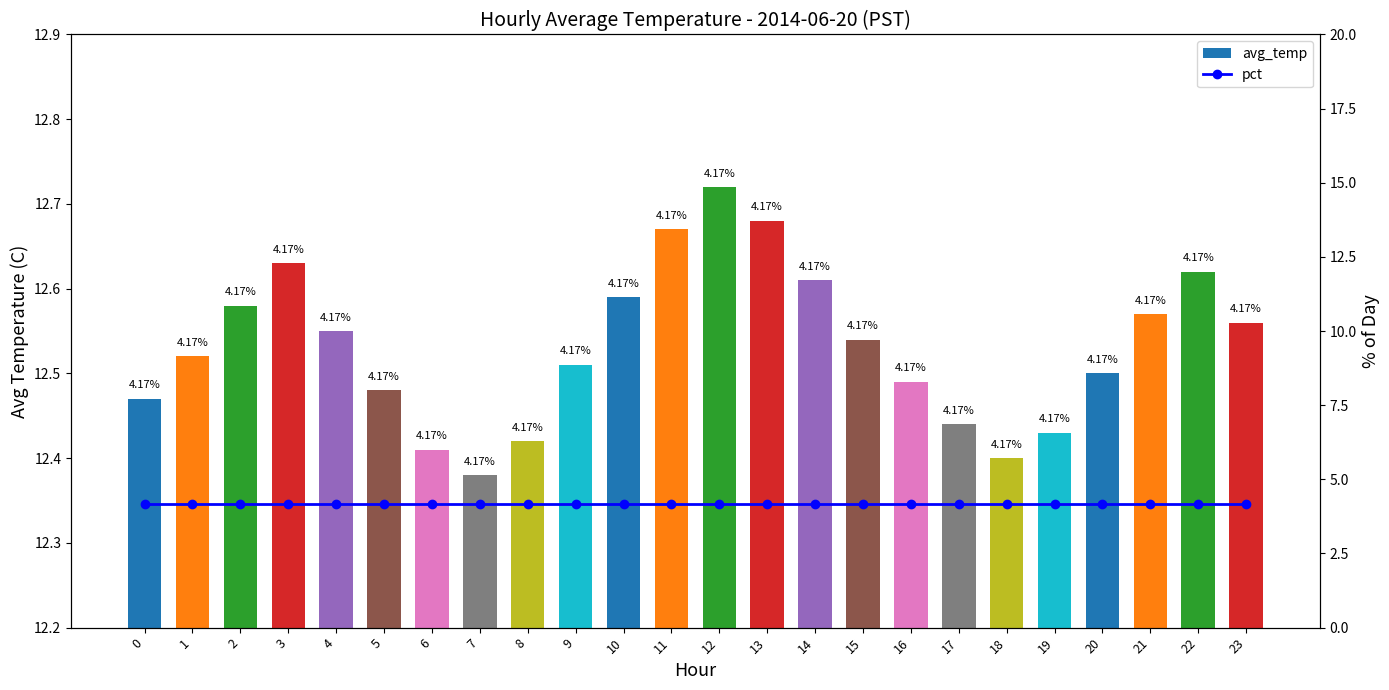

Which series changed the most between 4 and 10?

avg_temp